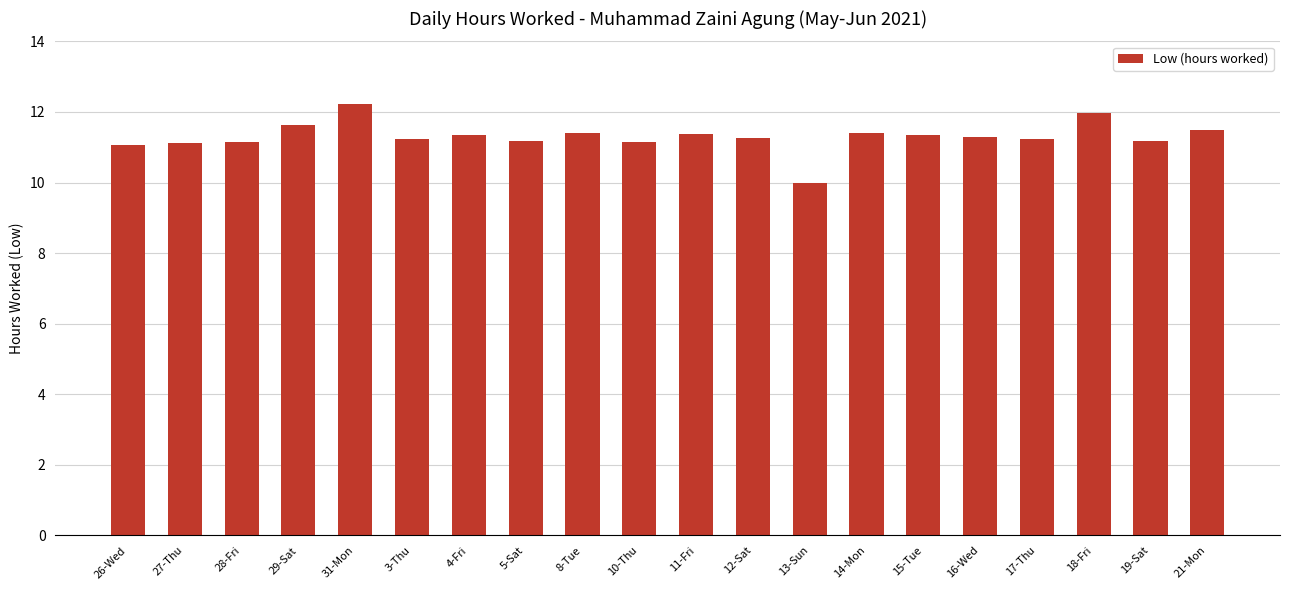

How many values exceed 11?

19